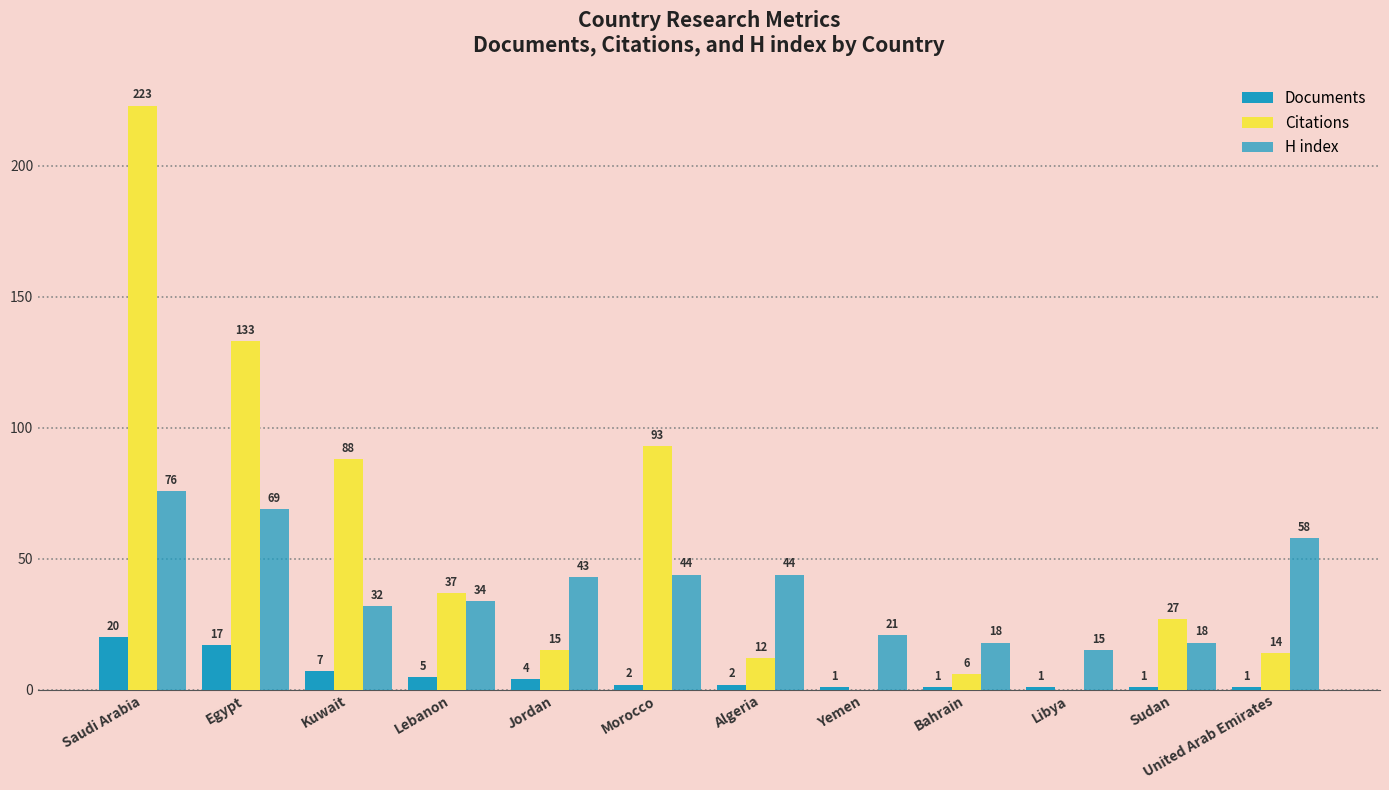

Which series has the widest spread of values?

Citations